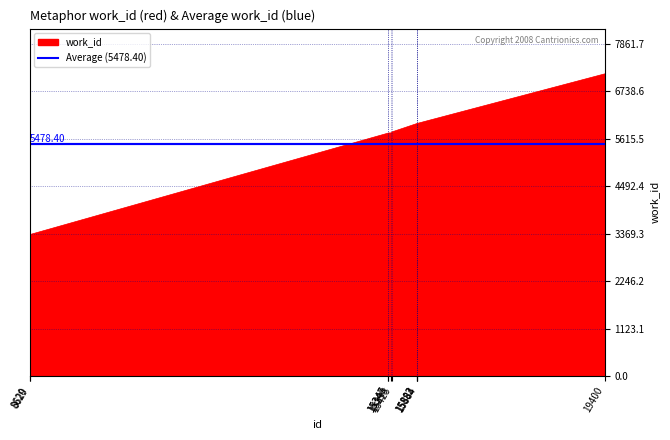

Which series has the widest spread of values?

work_id